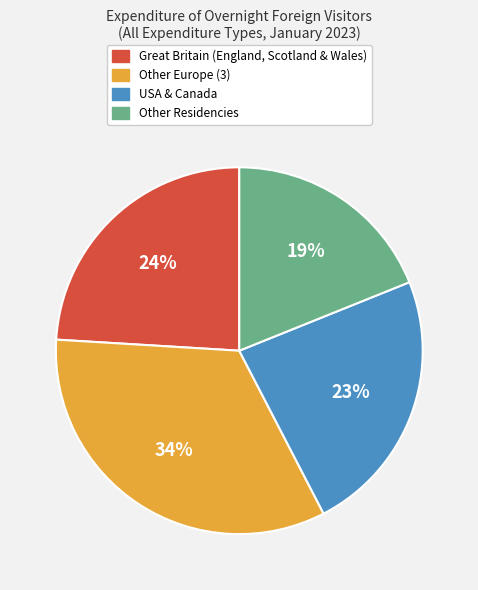

Does any single category account for the majority?

No